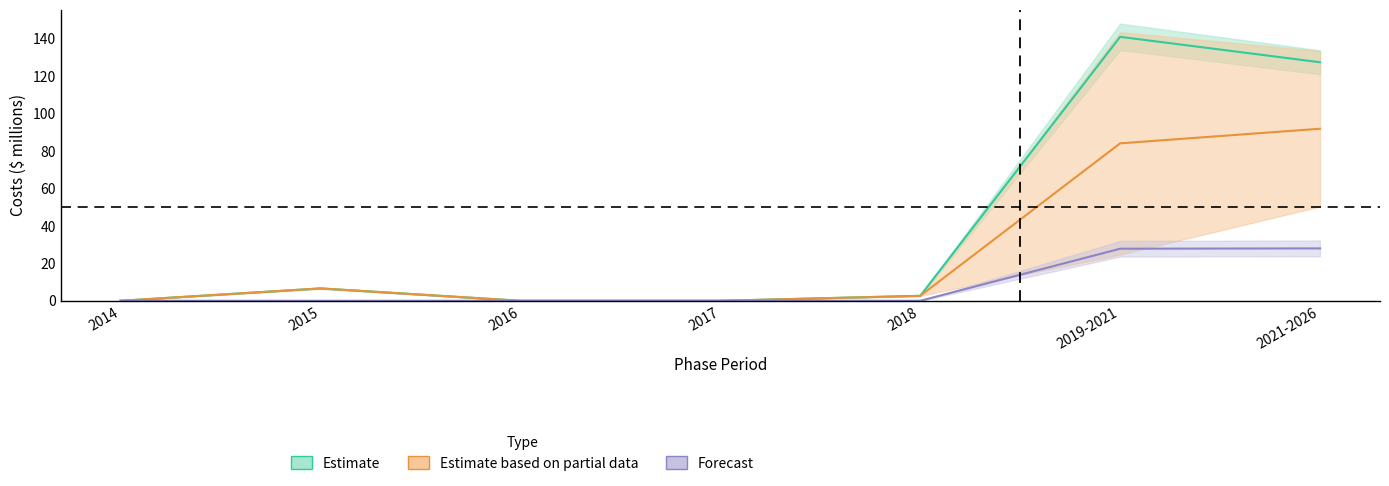

Where is Estimate_high nearest to the value 13?

2014